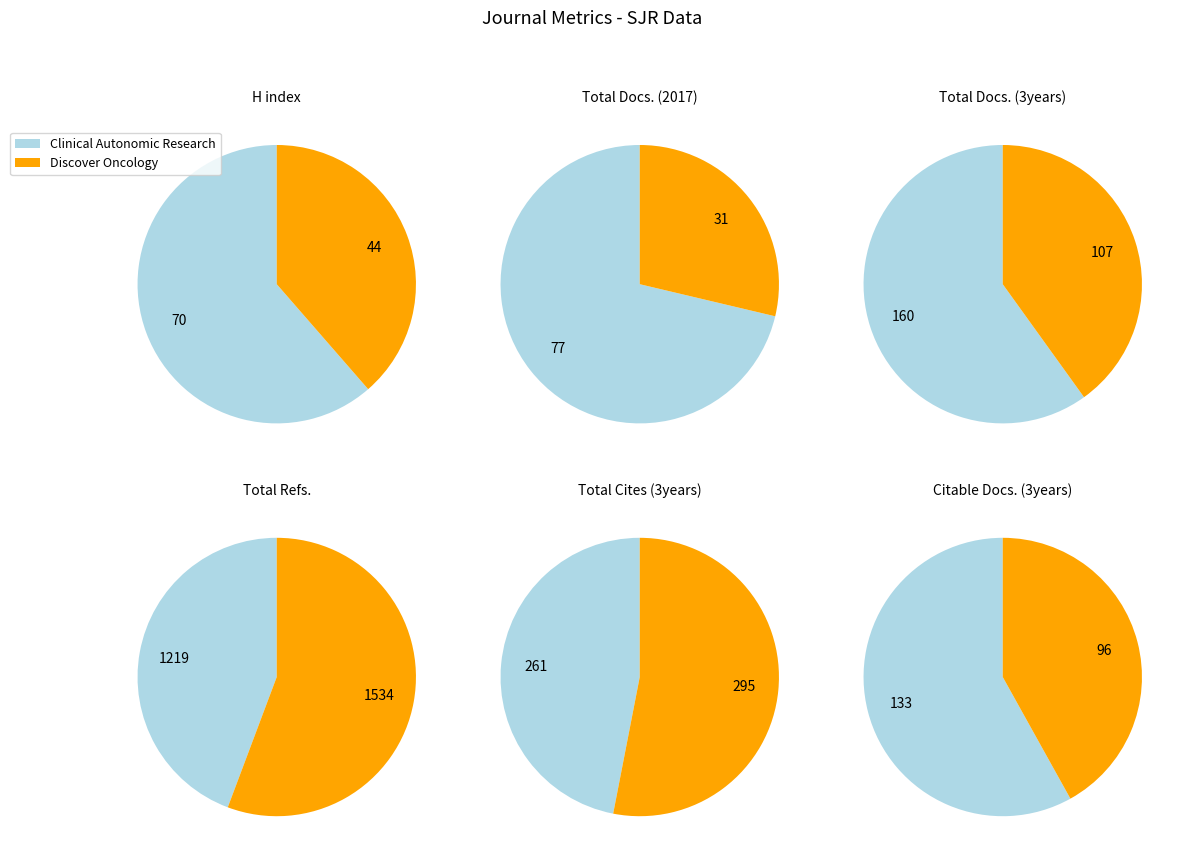

Is the sum of Discover Oncology and Clinical Autonomic Research greater than half?

Yes